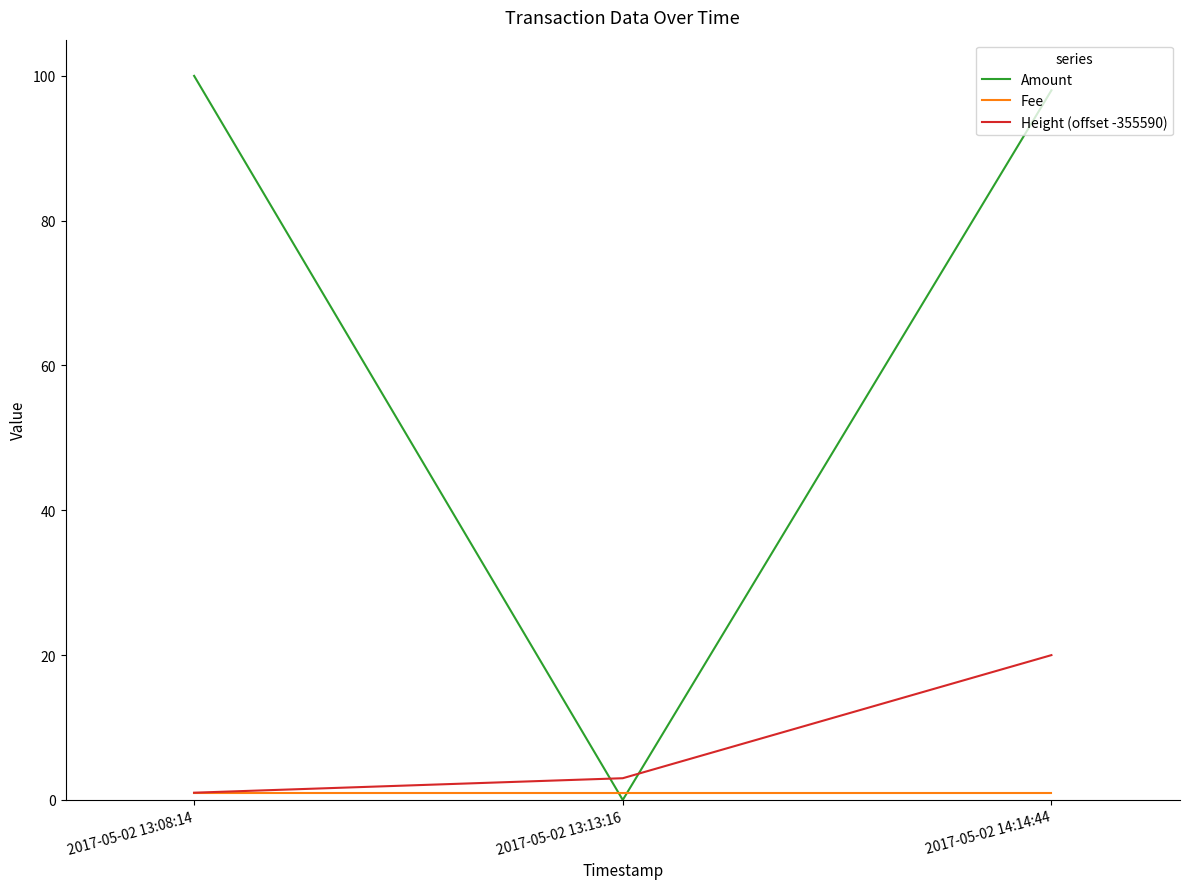

At which label does Amount reach its minimum?

2017-05-02 13:13:16